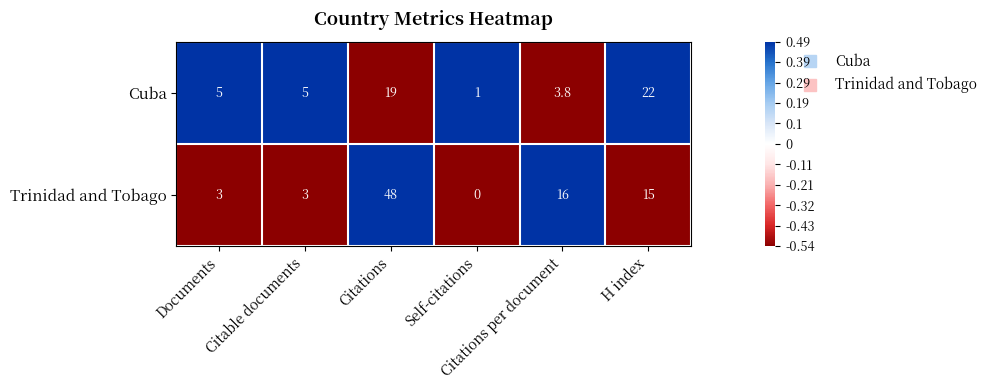

At which category is the sum across all series the highest?

Citations